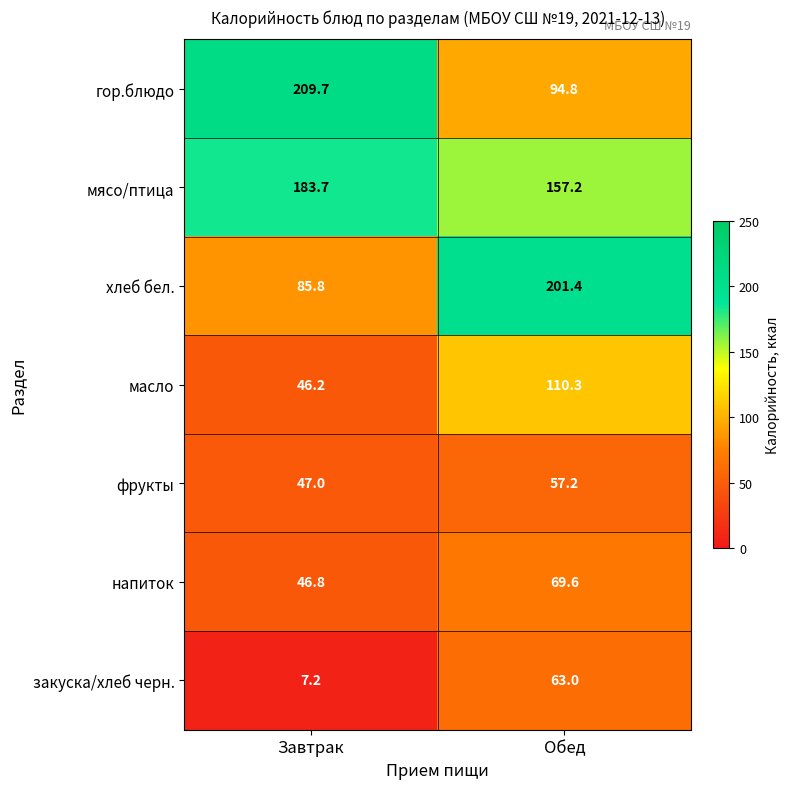

The напиток series shows 46.8 at Завтрак. True or false?

True